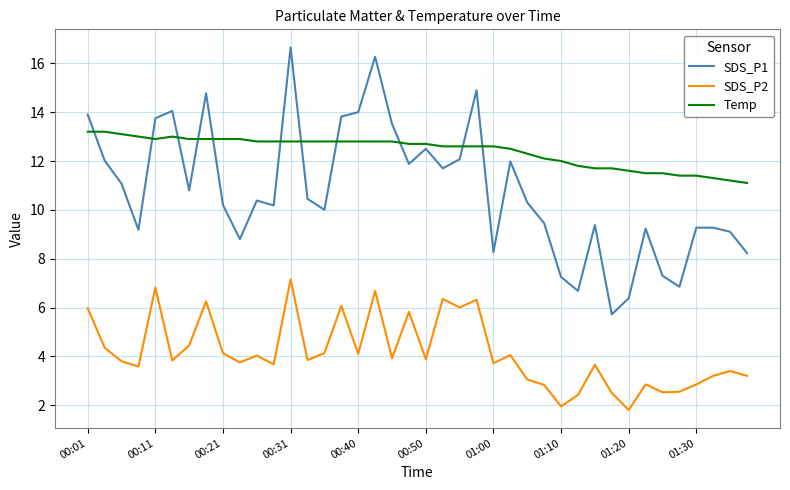

Which series has the largest range (max minus min)?

SDS_P1